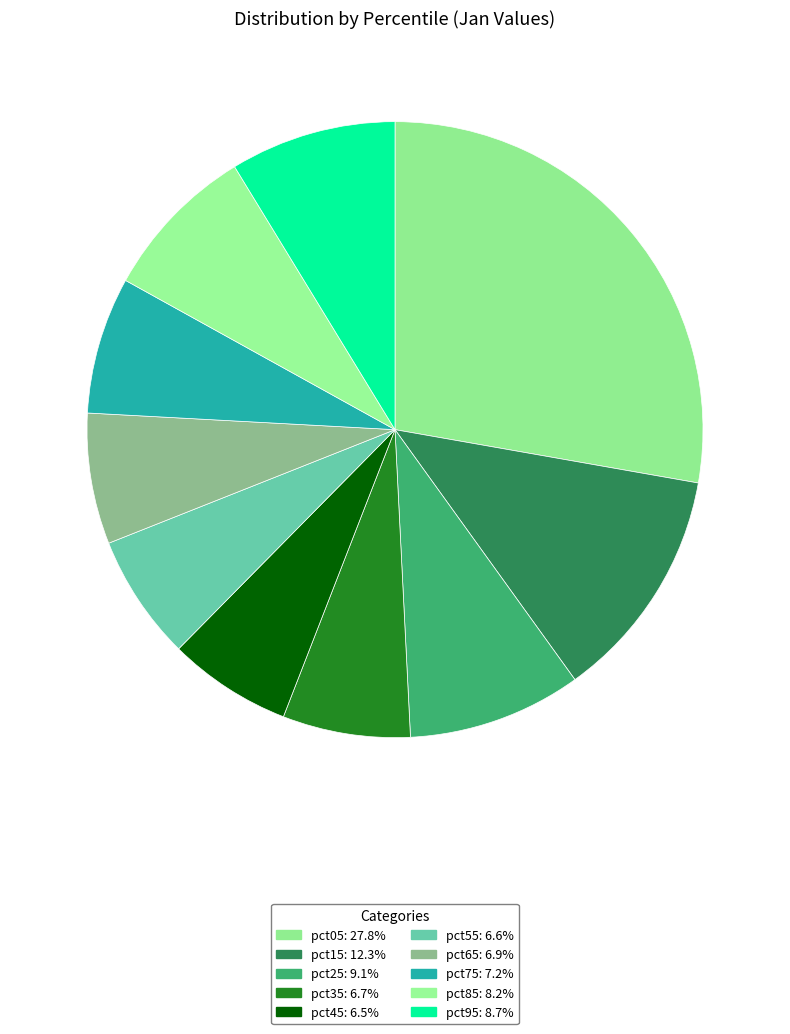

To the nearest percent, what percentage of the pie is pct15?

12%